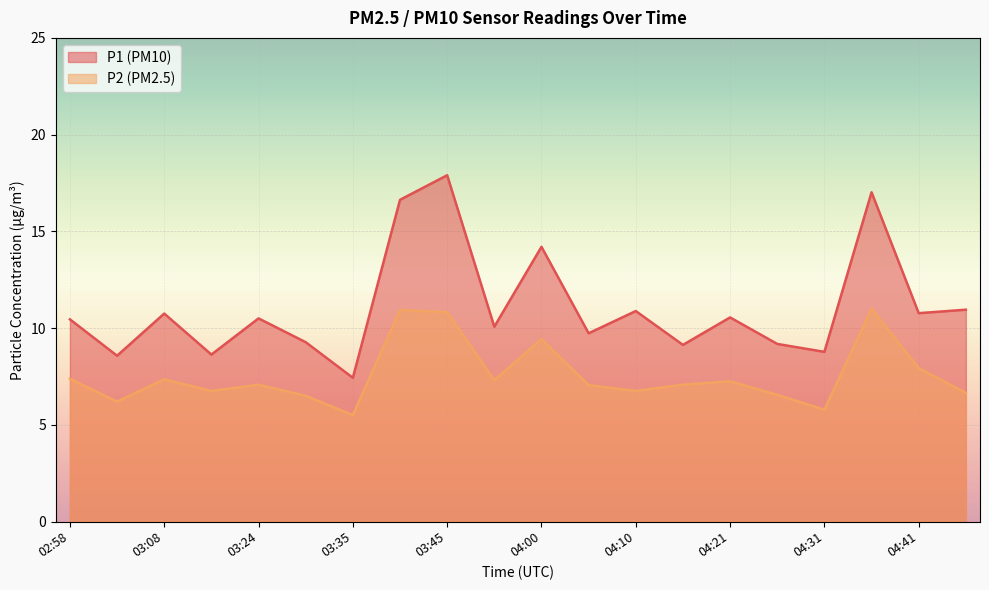

At which label is P1 closest to 12?

04:46